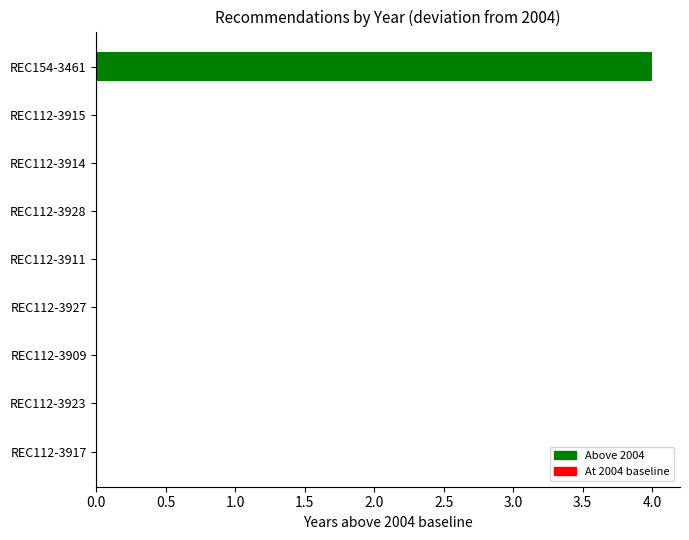

How many categories are shown in the chart?

9